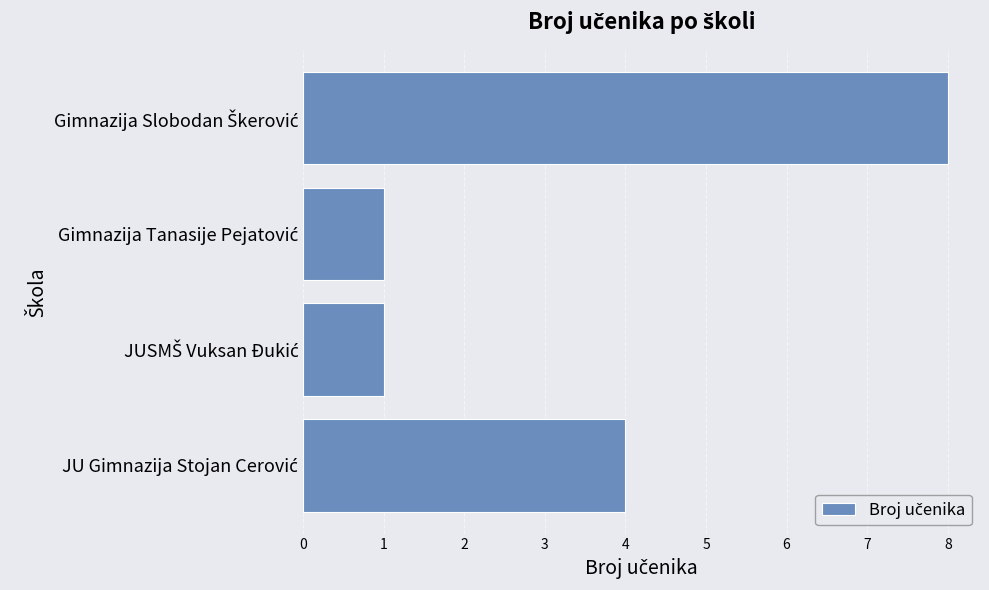

Reading bottom to top, list all the values displayed in this chart.

4	1	1	8